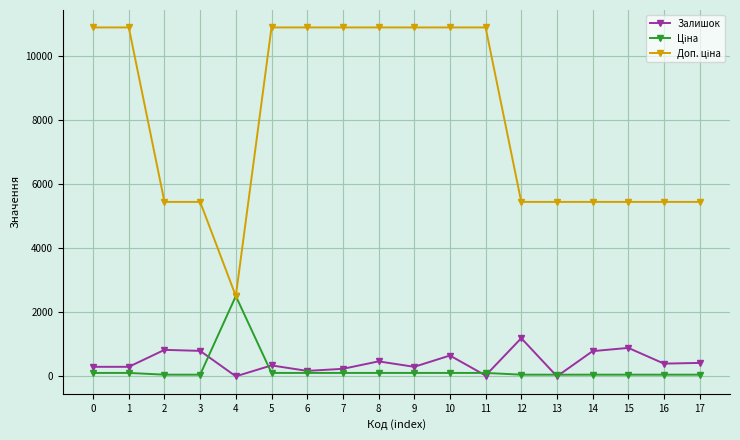

What is the maximum value shown in the chart?

10903.0